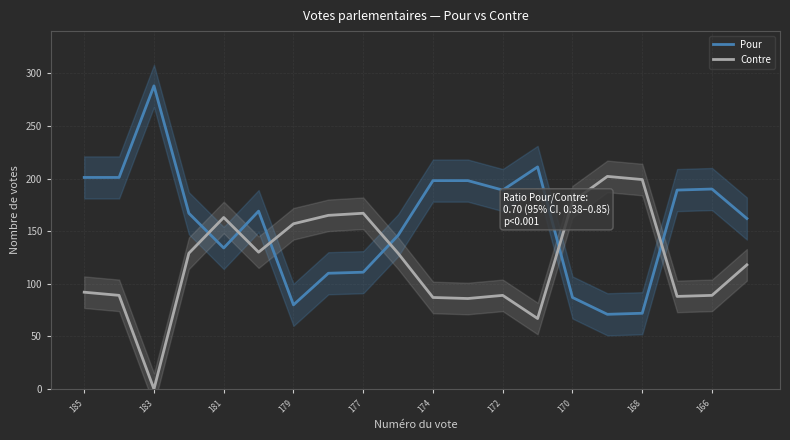

What is the value of the Contre point at the 19th from the left?

89